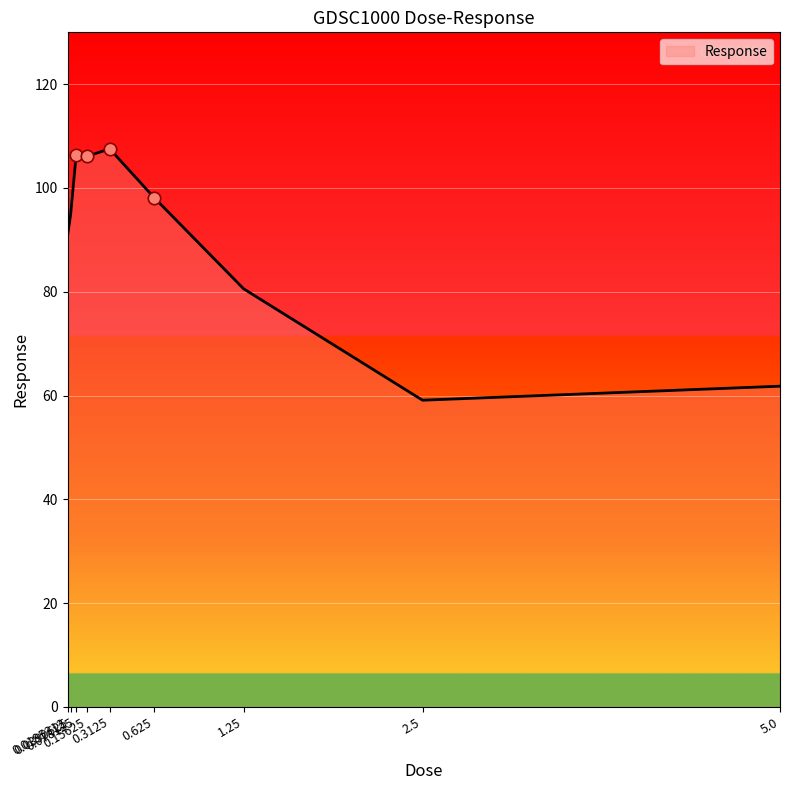

Which has a higher value, 0.3125 or 5.0?

0.3125